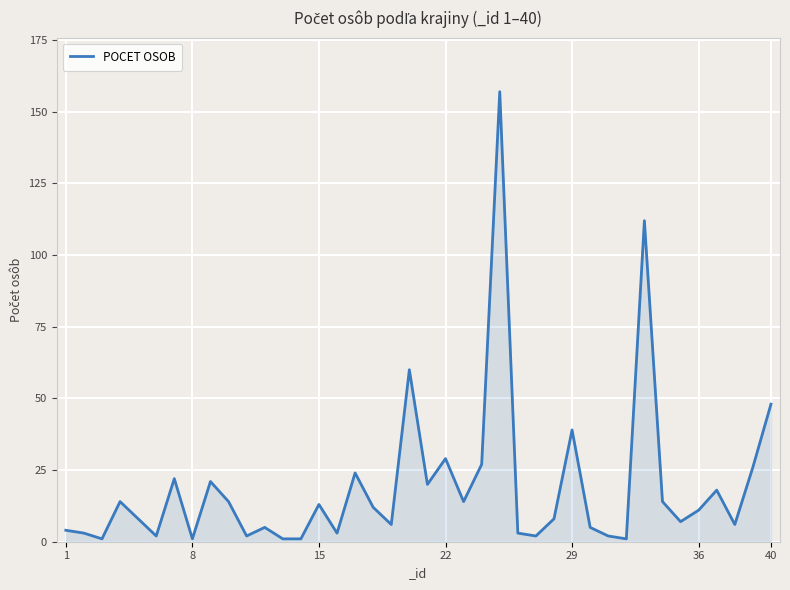

What is the difference between the maximum and minimum values?

156